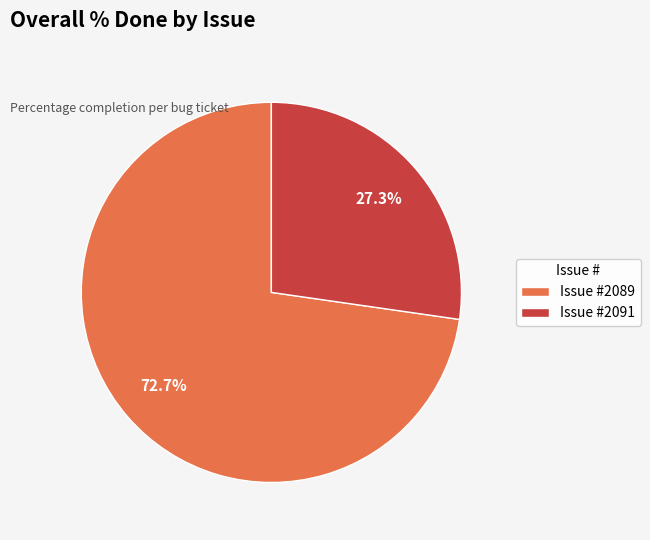

How many segments does this pie chart have?

2